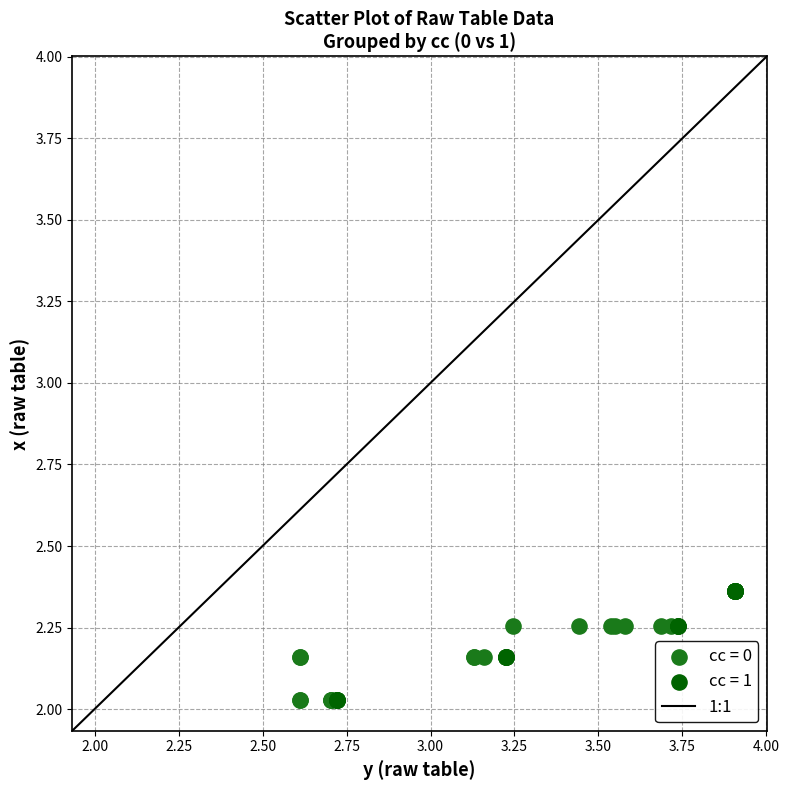

Which series has the largest Y range (max minus min)?

cc = 1